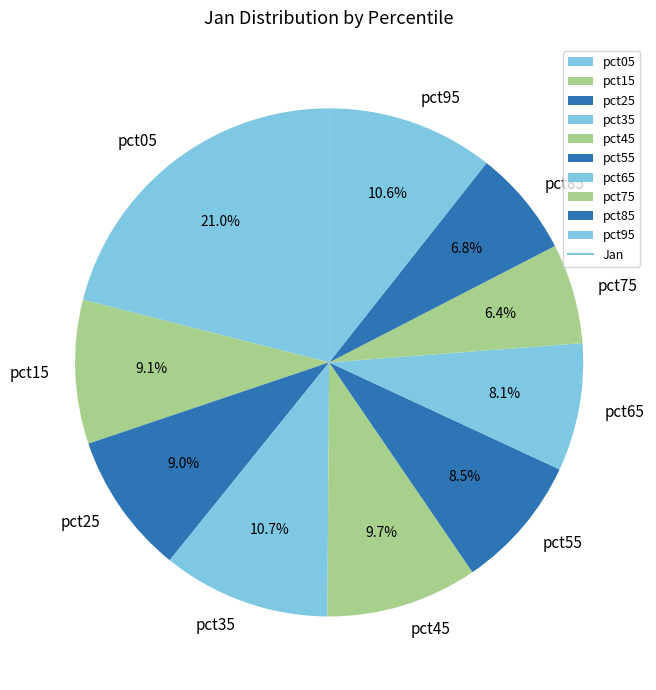

To the nearest percent, what is the difference between the pct95 and pct65 slice percentages?

3%